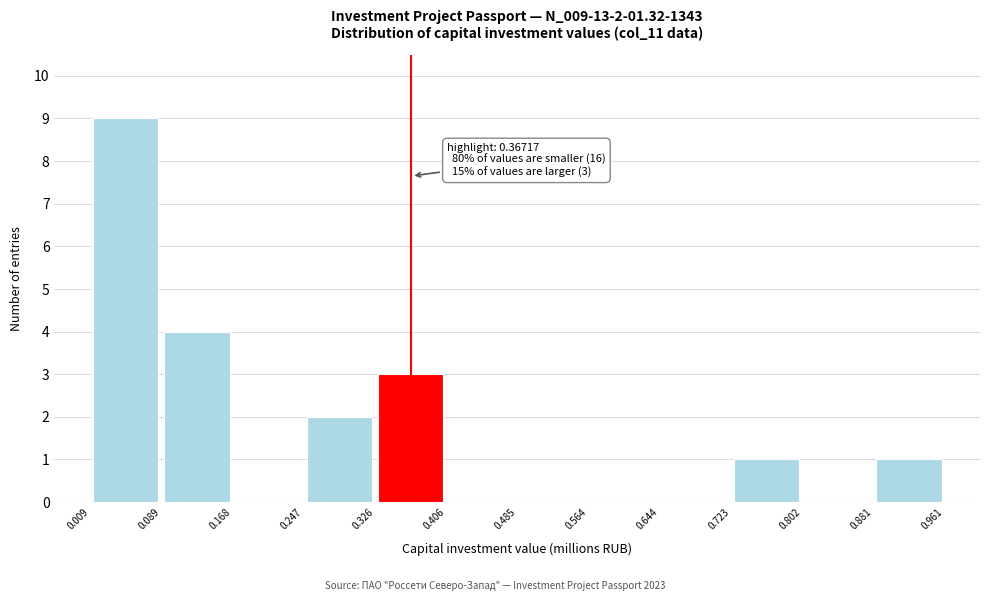

Which range on the x-axis has the tallest bar?

0.009 to 0.089